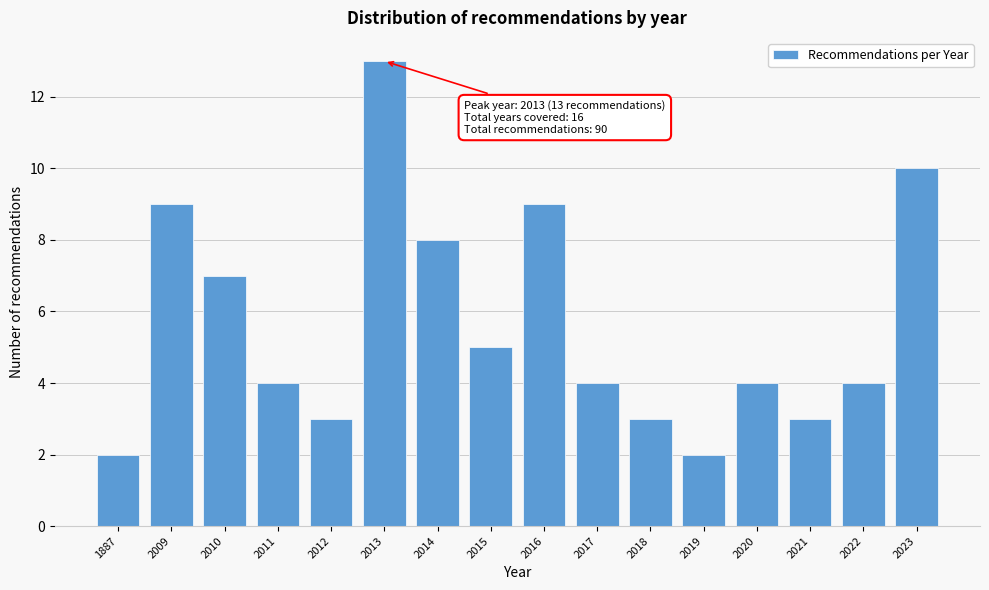

Reading left to right, transcribe all the data shown in this chart.

1887=2	2009=9	2010=7	2011=4	2012=3	2013=13	2014=8	2015=5	2016=9	2017=4	2018=3	2019=2	2020=4	2021=3	2022=4	2023=10